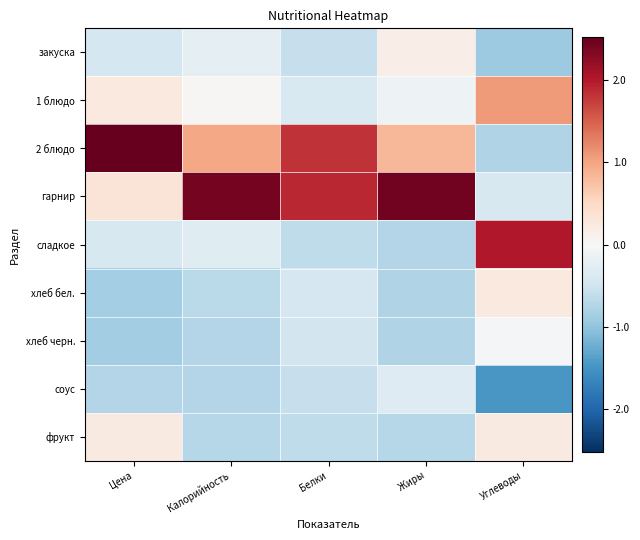

Reading left to right, list all the values displayed in this chart.

закуска: Цена=-0.4	Калорийность=-0.3	Белки=-0.6	Жиры=0.2	Углеводы=-0.9
1 блюдо: Цена=0.3	Калорийность=0.0	Белки=-0.4	Жиры=-0.1	Углеводы=1.1
2 блюдо: Цена=2.5	Калорийность=1.0	Белки=1.8	Жиры=0.8	Углеводы=-0.7
гарнир: Цена=0.3	Калорийность=2.4	Белки=1.9	Жиры=2.4	Углеводы=-0.4
сладкое: Цена=-0.4	Калорийность=-0.3	Белки=-0.6	Жиры=-0.7	Углеводы=2.0
хлеб бел.: Цена=-0.9	Калорийность=-0.7	Белки=-0.4	Жиры=-0.8	Углеводы=0.2
хлеб черн.: Цена=-0.9	Калорийность=-0.7	Белки=-0.5	Жиры=-0.8	Углеводы=-0.0
соус: Цена=-0.7	Калорийность=-0.7	Белки=-0.6	Жиры=-0.3	Углеводы=-1.5
фрукт: Цена=0.2	Калорийность=-0.7	Белки=-0.6	Жиры=-0.7	Углеводы=0.2